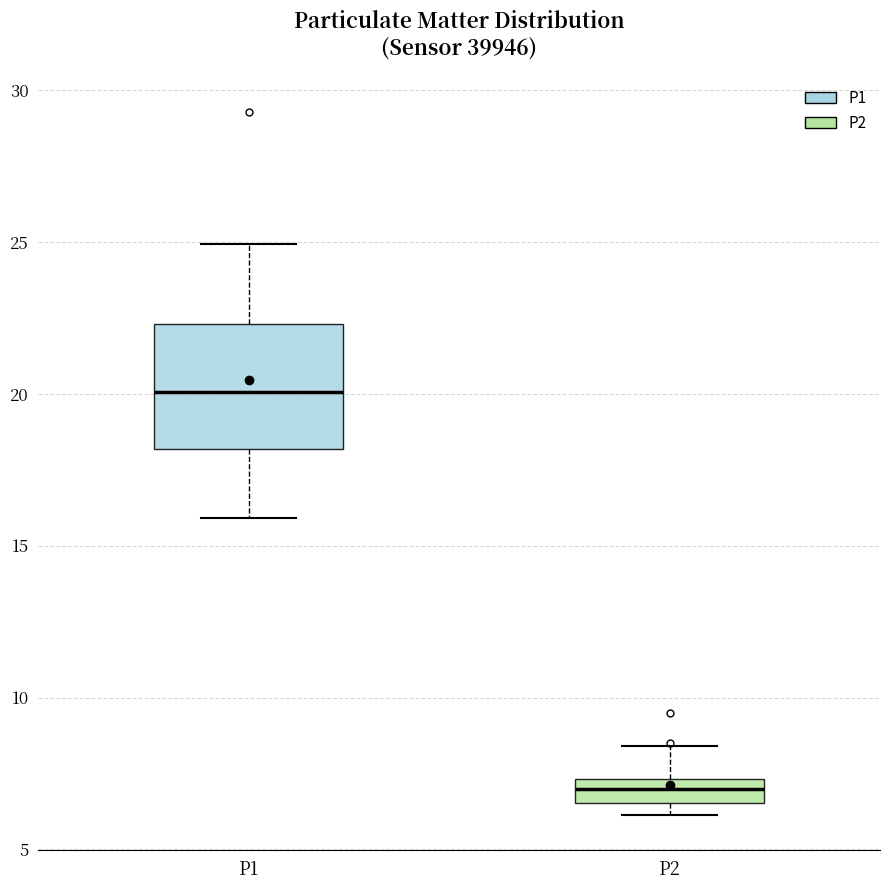

Where does the median line of the box for P1 sit on the y-axis? The values are not printed on the chart, so give them approximately, as read against the axis.

20.0